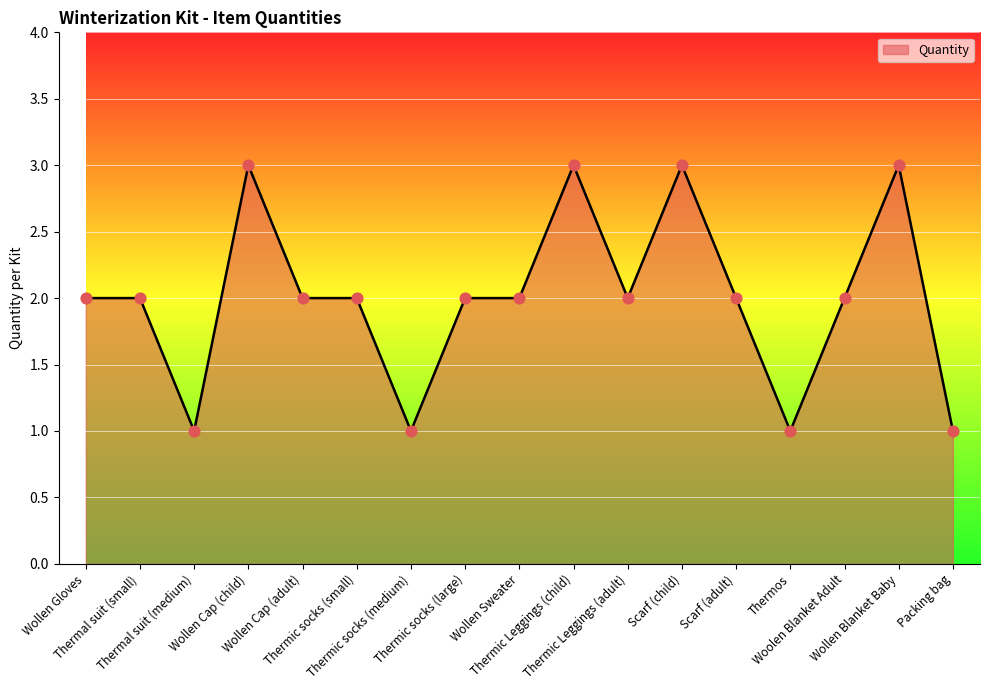

Approximately how many times larger is the value at Scarf (adult) compared to Scarf (child)?

0.7